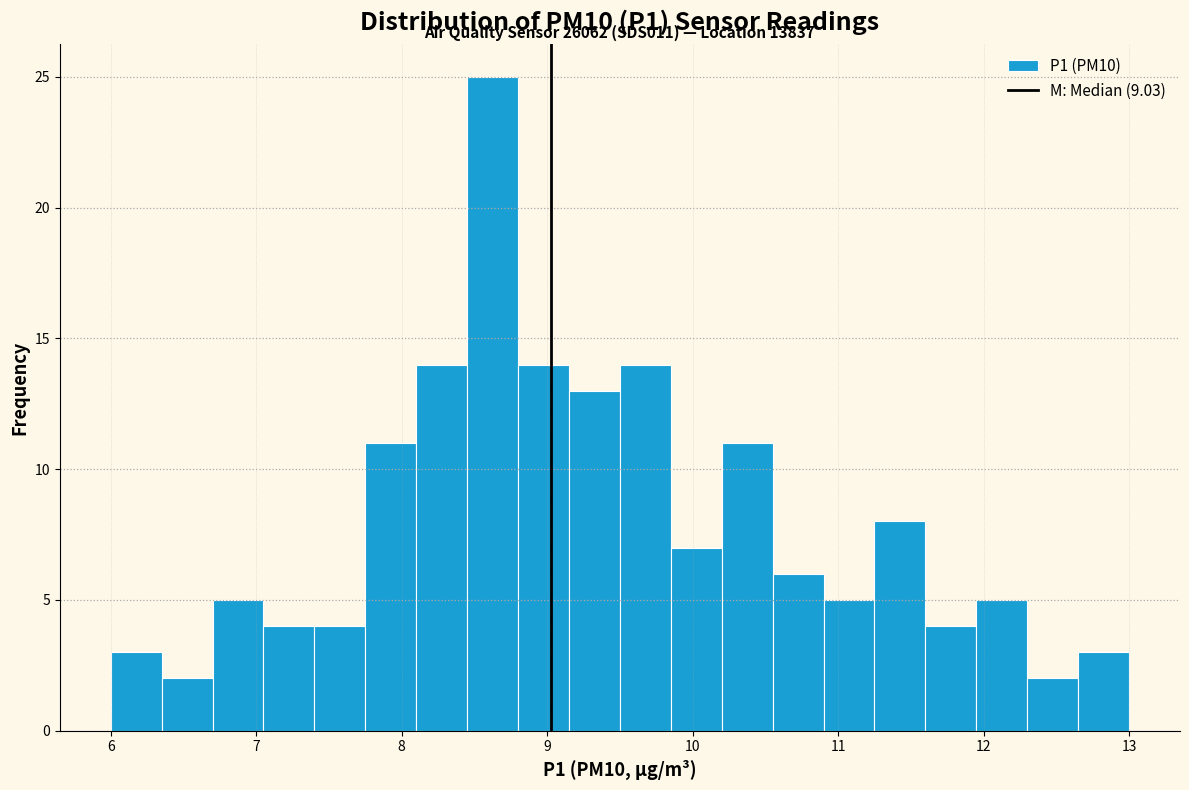

Around what value on the x-axis is the tallest bar? Give the approximate position of its centre, as read against the axis.

8.6